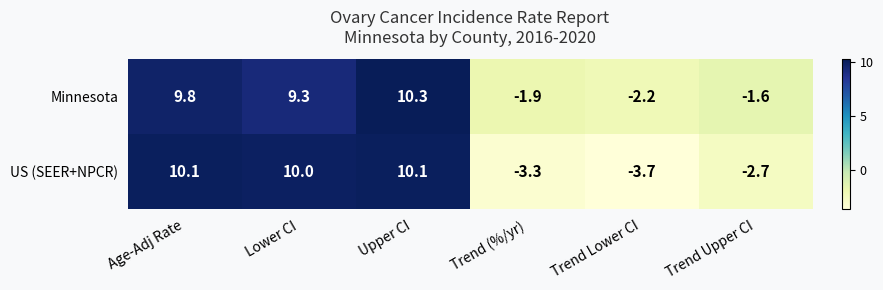

Reading left to right, what are all the values shown in this chart?

Minnesota: 9.8	9.3	10.3	-1.9	-2.2	-1.6
US (SEER+NPCR): 10.1	10.0	10.1	-3.3	-3.7	-2.7